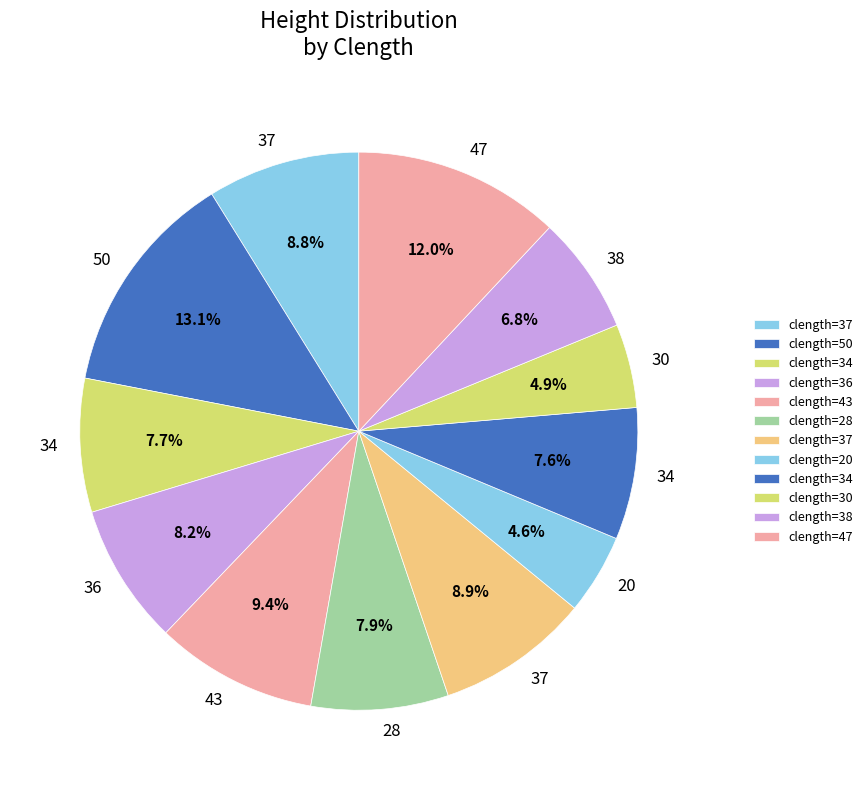

How many slices are in this pie chart?

12